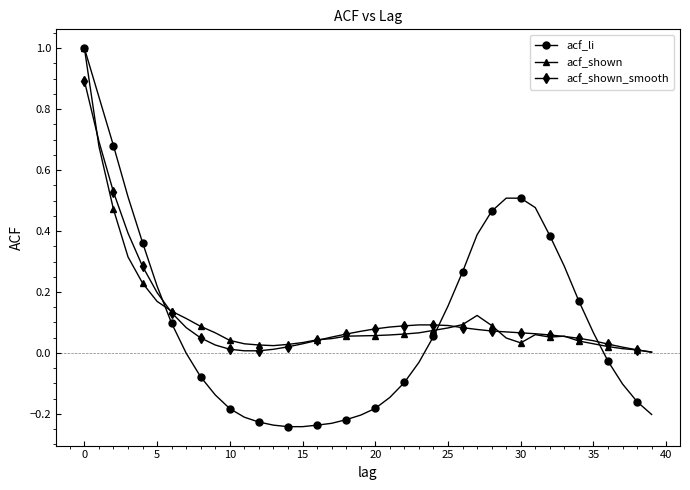

What is the maximum value for acf_shown?

1.0